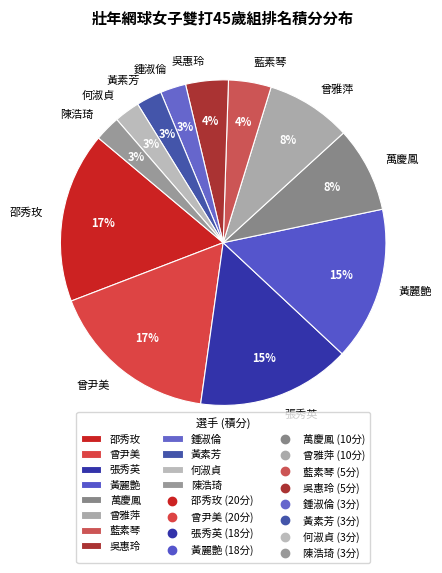

Count the number of slices in the pie.

12